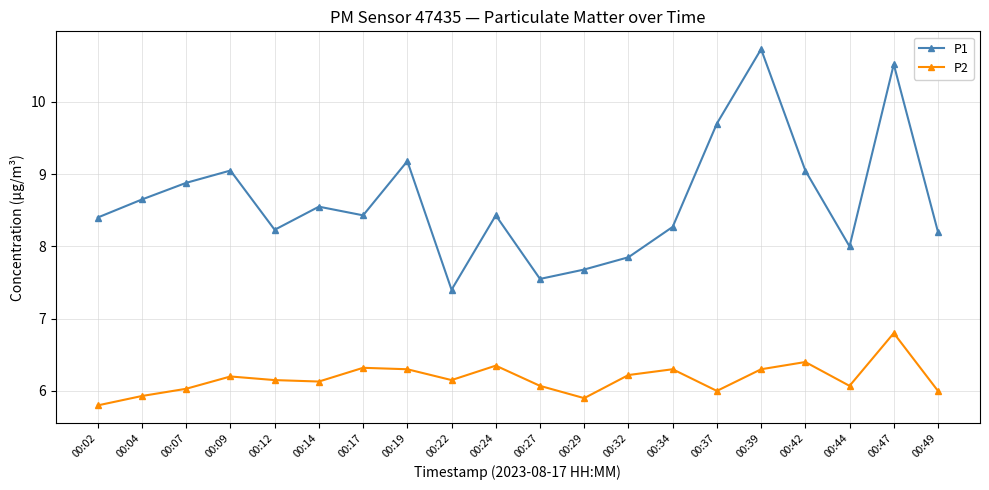

True or false: P2 and P1 intersect in this chart.

False